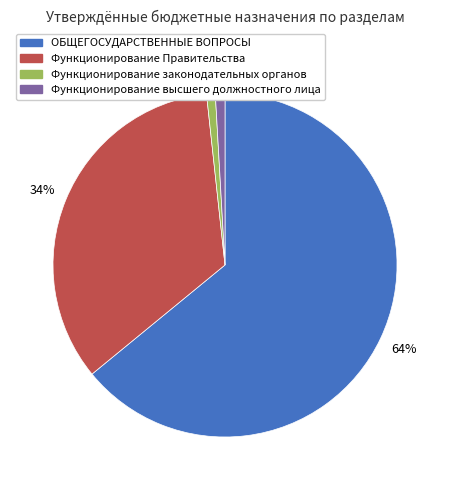

Which category has the biggest portion of the pie?

ОБЩЕГОСУДАРСТВЕННЫЕ ВОПРОСЫ